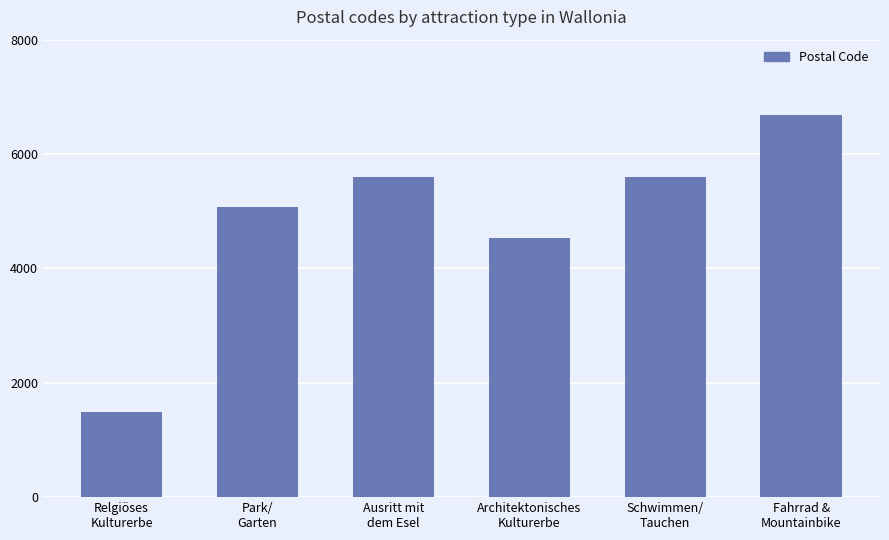

What is the difference between the maximum and minimum values?

5195